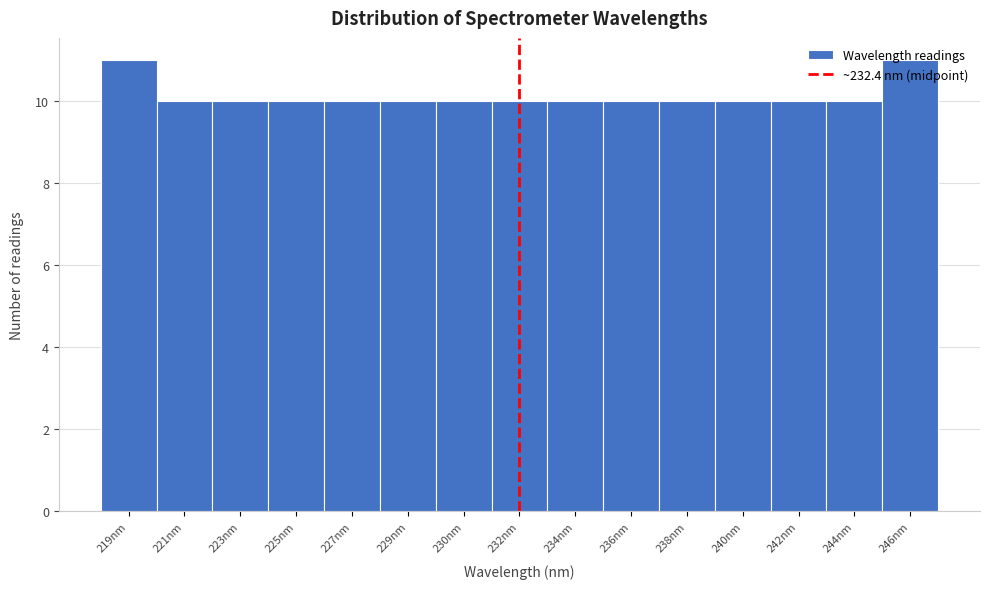

What is the ratio of the value at 240nm to the value at 246nm?

0.9